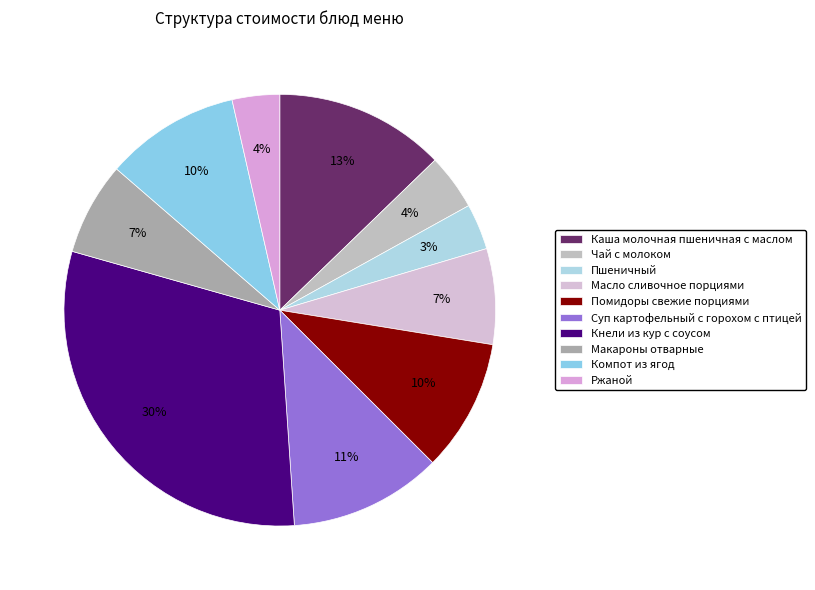

To the nearest percent, what is the difference between the largest and smallest slice percentages?

27%